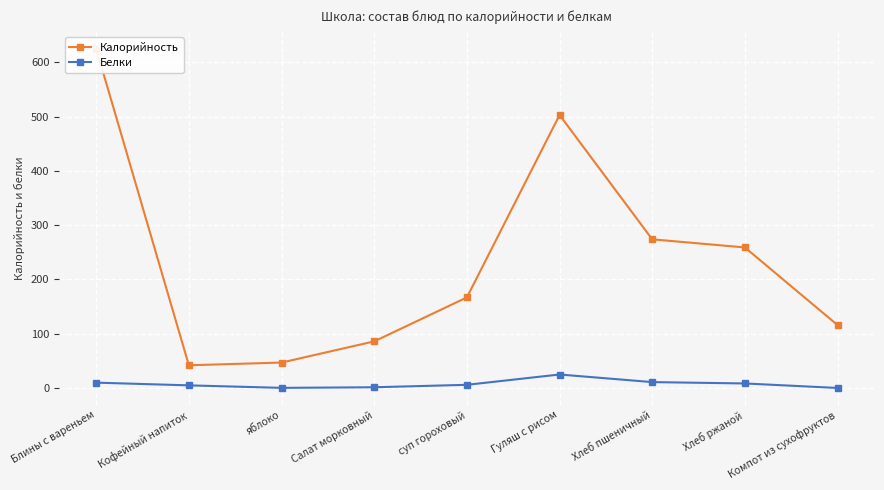

What is the value of the Калорийность point at the 1st from the left?

625.0